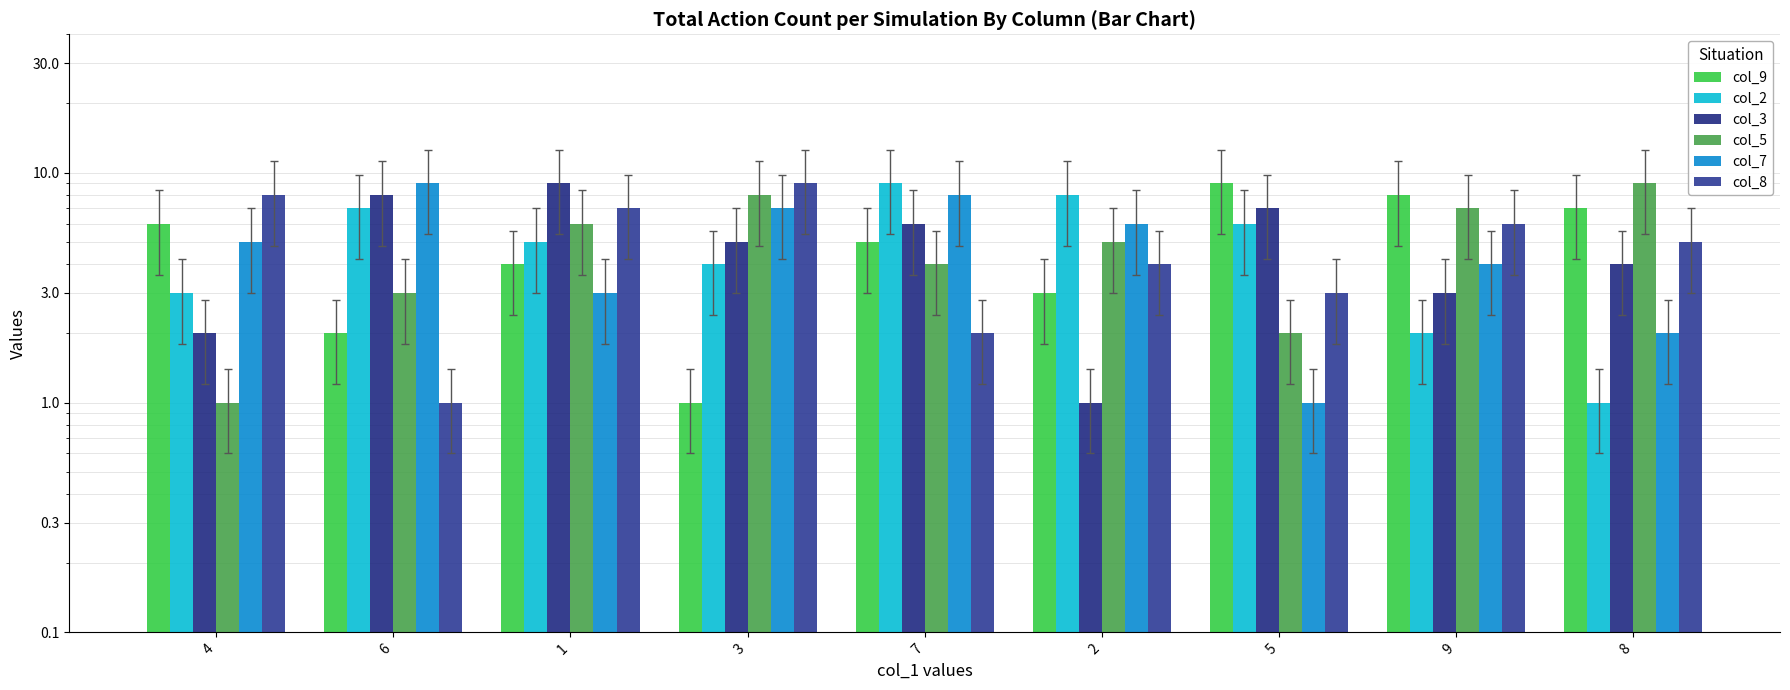

Read the col_3 value at 4.

2